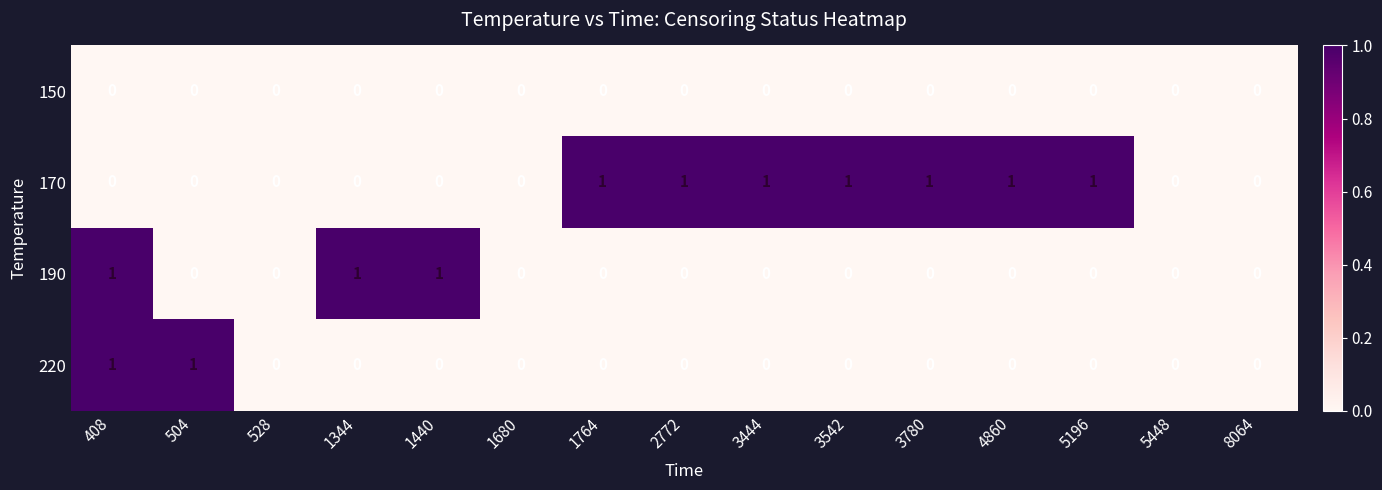

At which category is the sum across all series the highest?

408